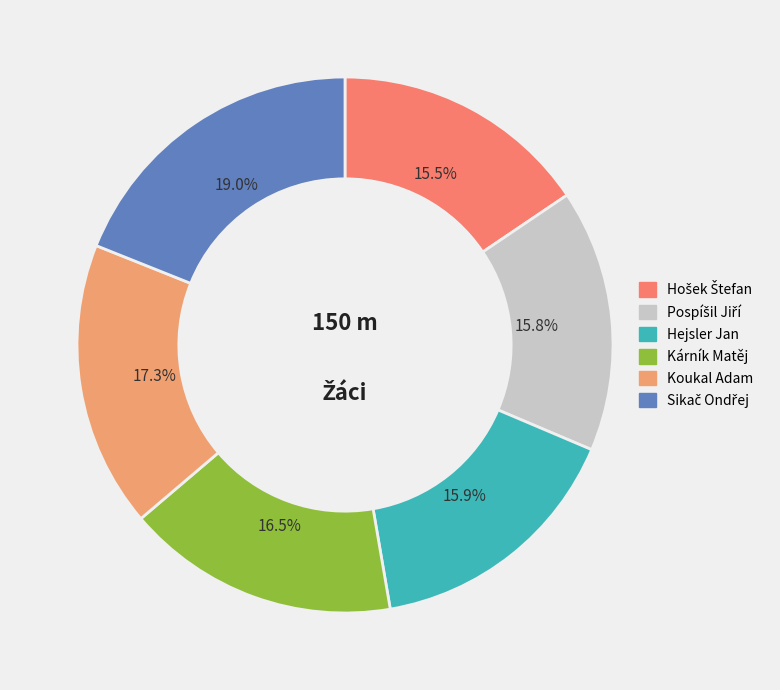

To the nearest percent, what portion does Sikač Ondřej represent?

19%